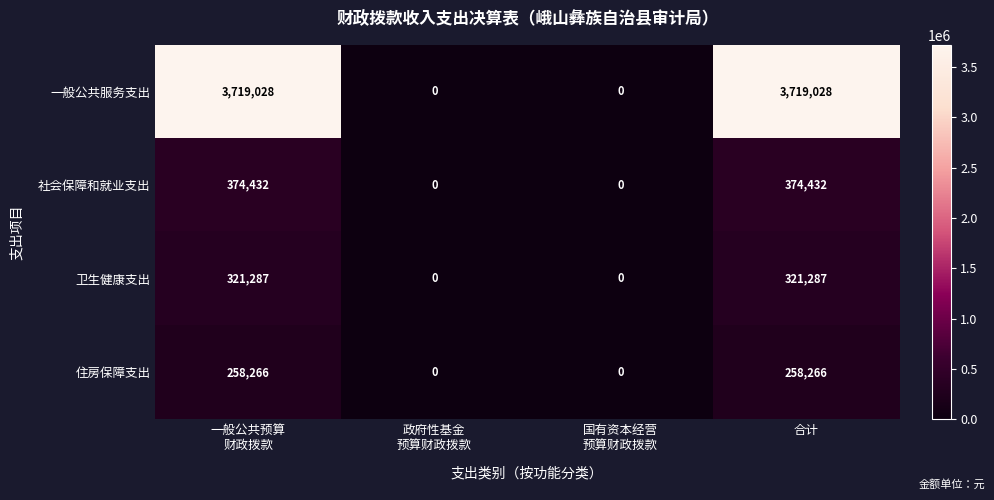

How many 卫生健康支出 values are between 0 and 321287?

4